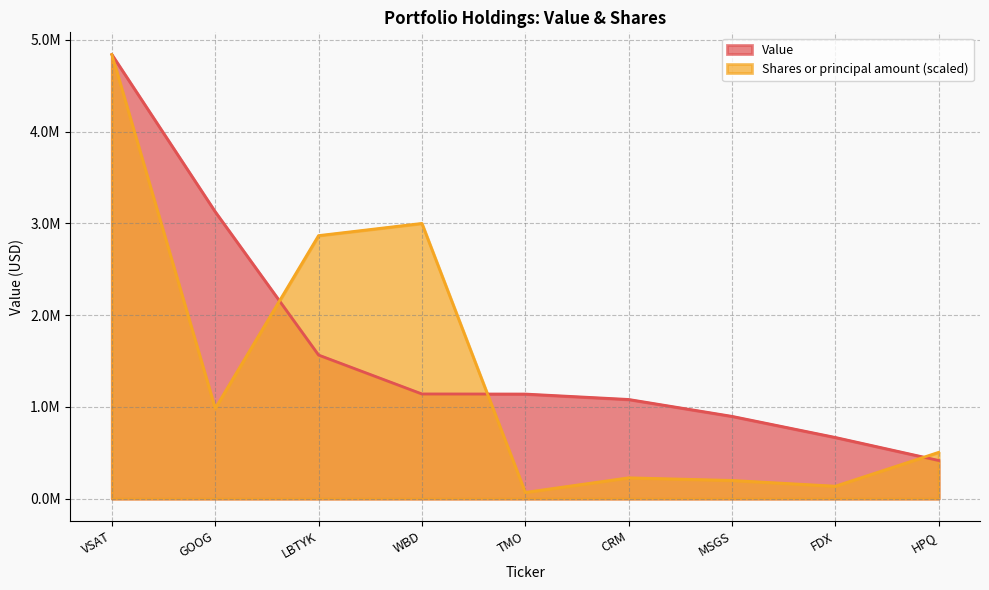

What are all the series names shown in the legend?

Value, Shares or principal amount (scaled)